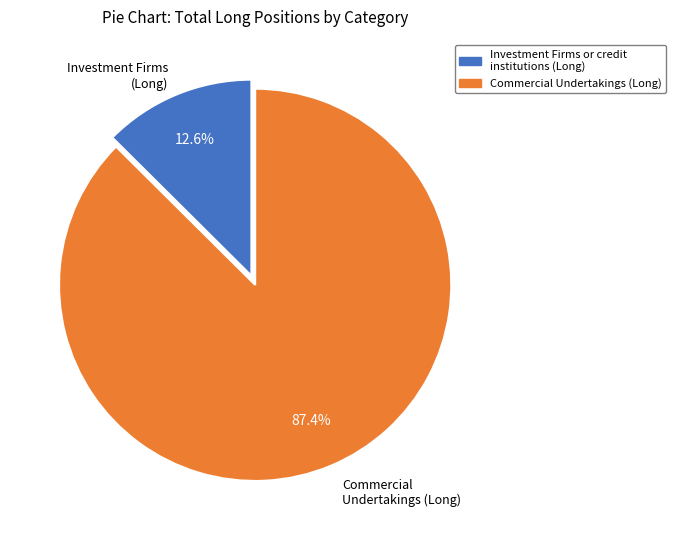

Combined, what portion of the pie is Commercial Undertakings (Long) and Investment Firms or credit institutions (Long)?

100.0%